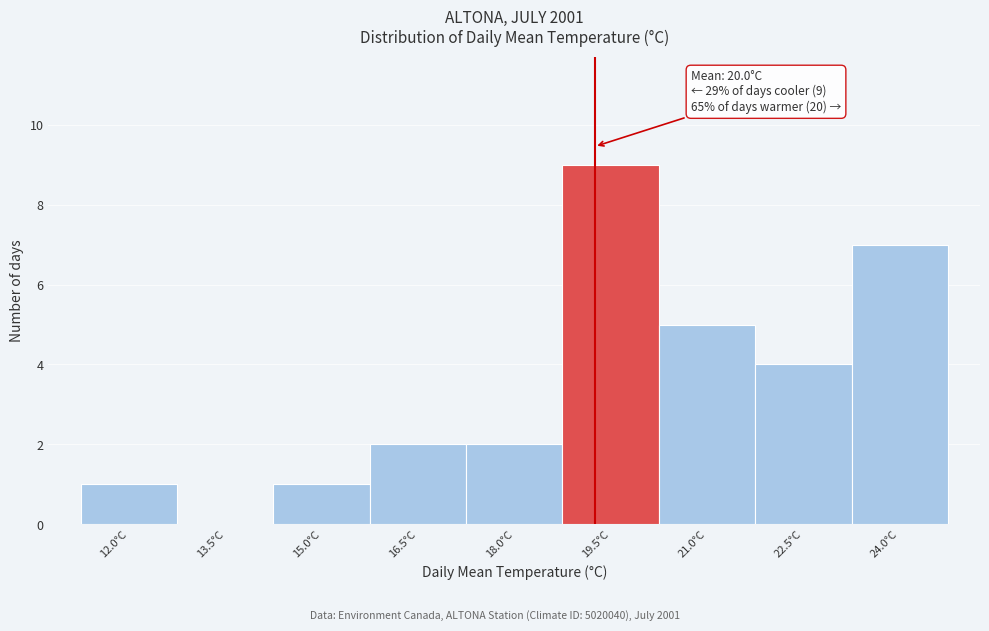

Reading left to right, list all the values displayed in this chart.

12.0°C=1	13.5°C=0	15.0°C=1	16.5°C=2	18.0°C=2	19.5°C=9	21.0°C=5	22.5°C=4	24.0°C=7